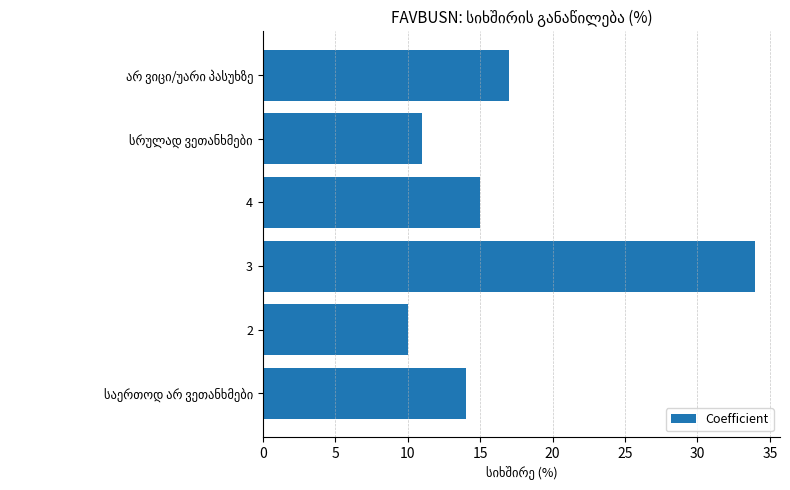

Read the value at 2.

10